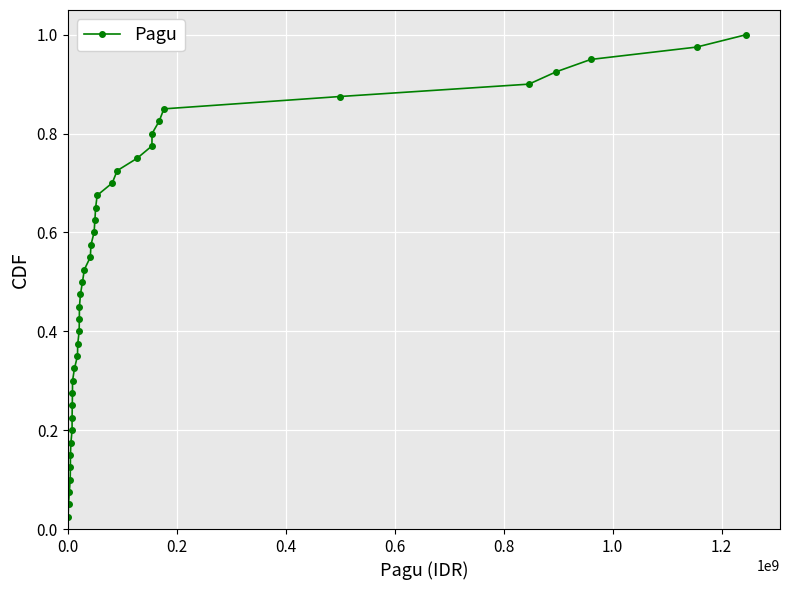

True or false: there are more than 0 points higher than both neighbors.

False